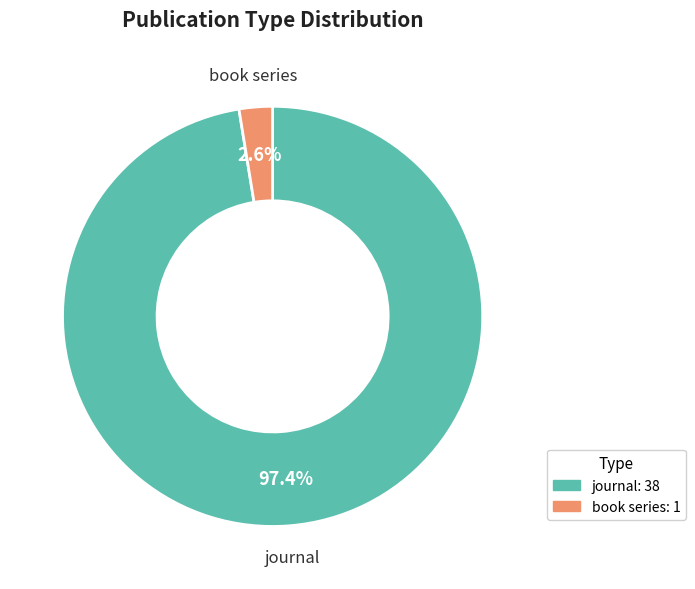

Which category has the biggest portion of the pie?

journal